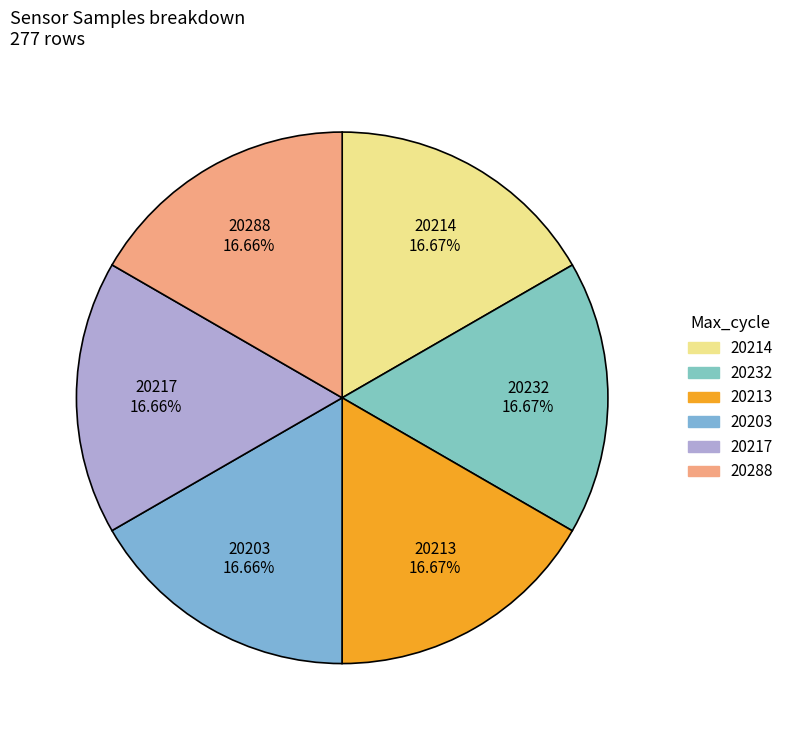

Is there any slice that represents more than half of the pie?

No